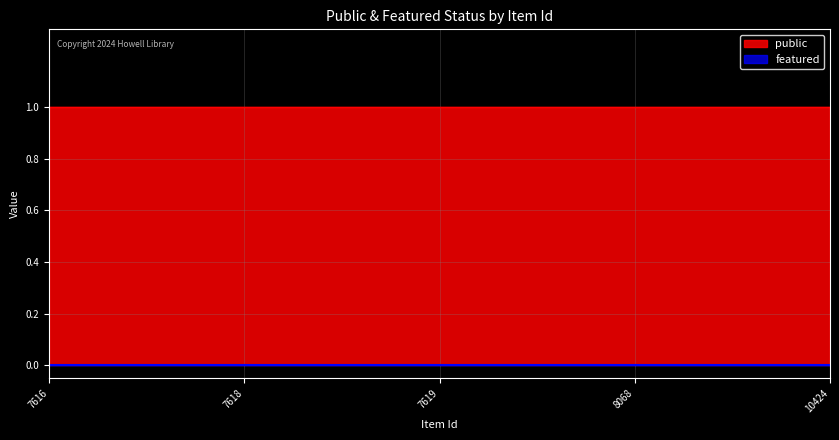

True or false: public has more than 1 interior local peaks.

False